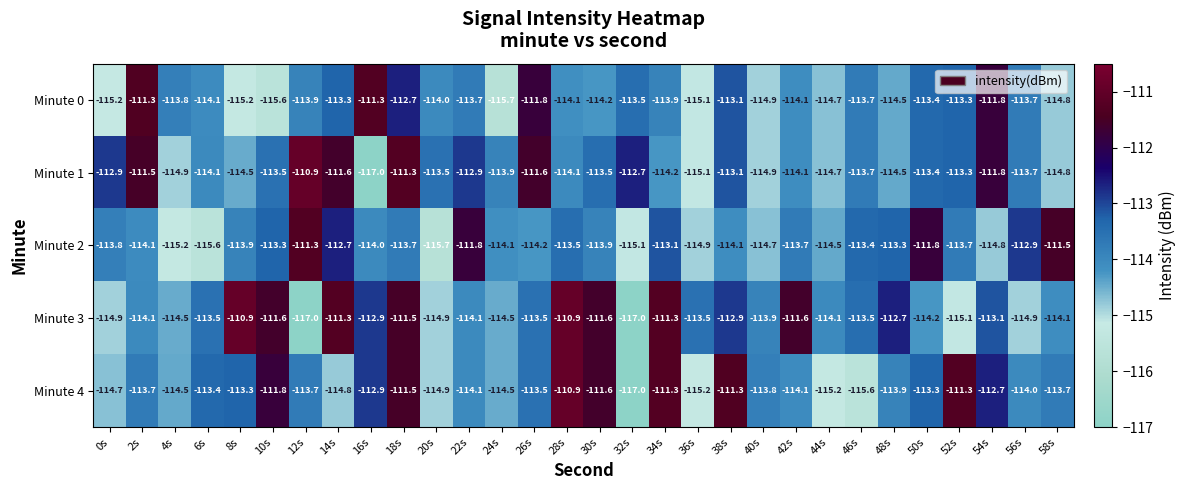

At which category is the sum across all series the highest?

18s